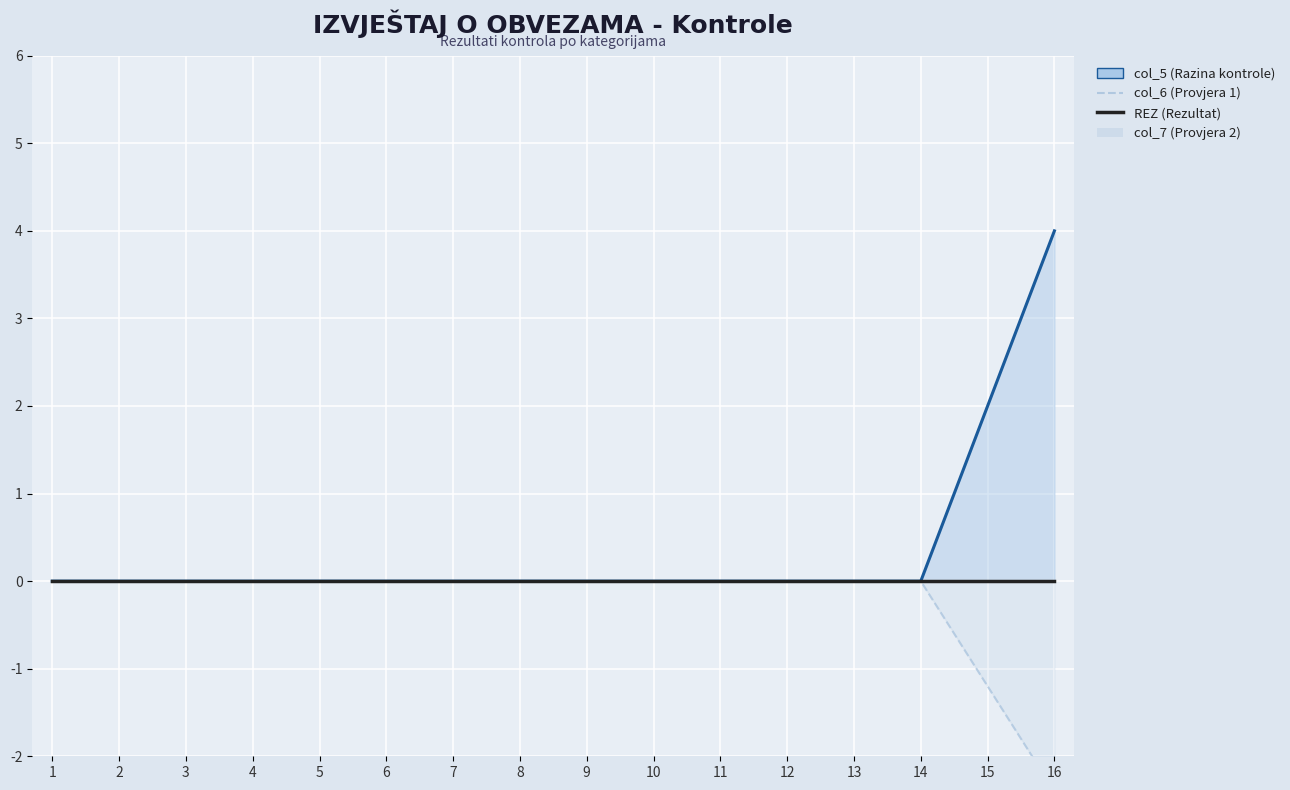

True or false: col_6 (Provjera 1) and col_5 (Razina kontrole) cross at least once.

False